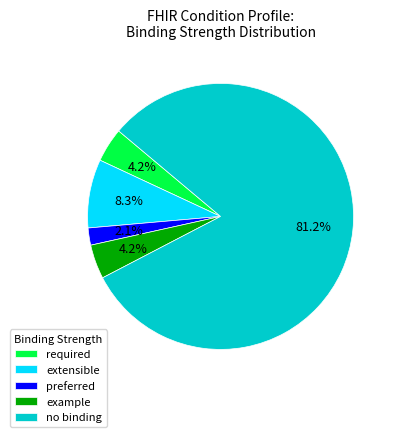

What is the smallest slice in the pie chart?

preferred